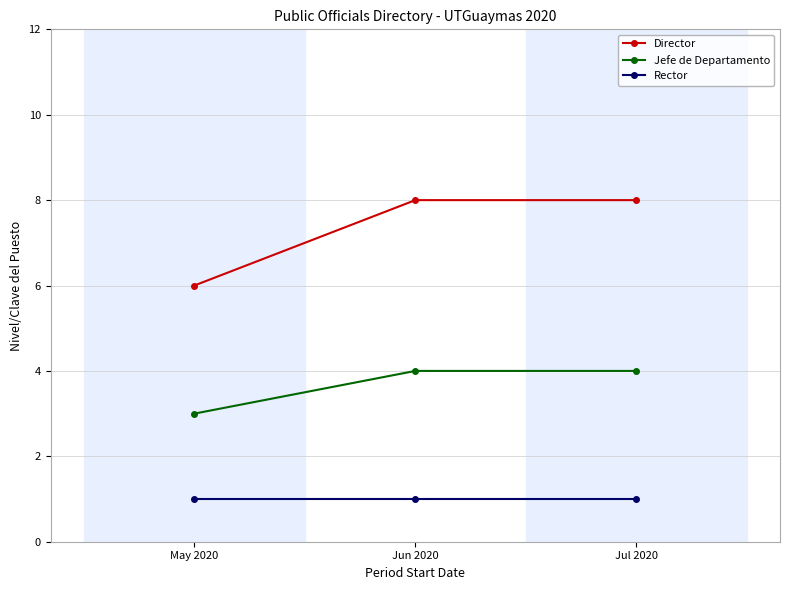

Which series changed the most between May 2020 and Jun 2020?

Director